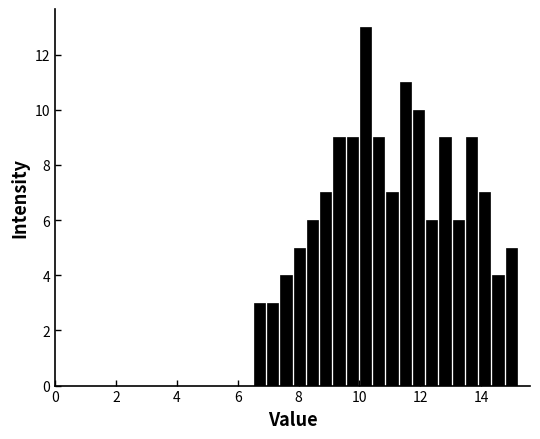

Read against the x-axis, roughly where is the centre of the tallest bar?

10.2